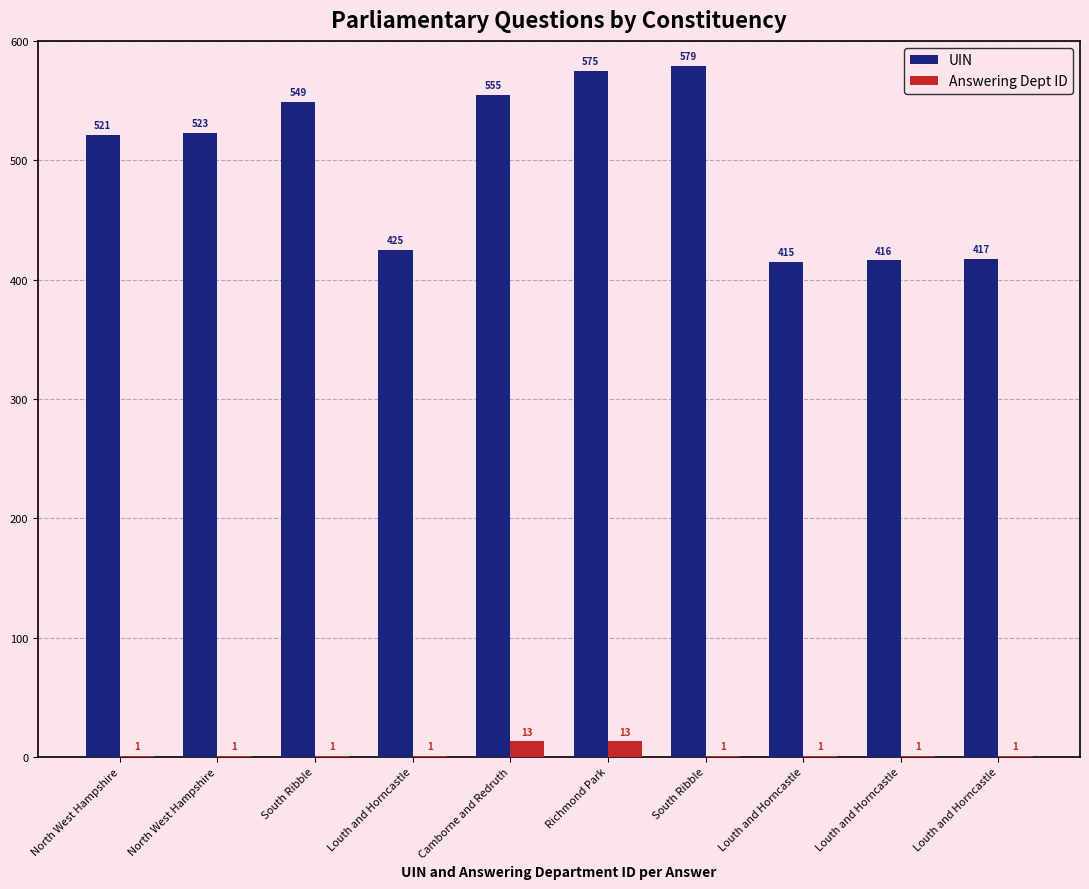

Which series changed the most between South Ribble and South Ribble?

UIN